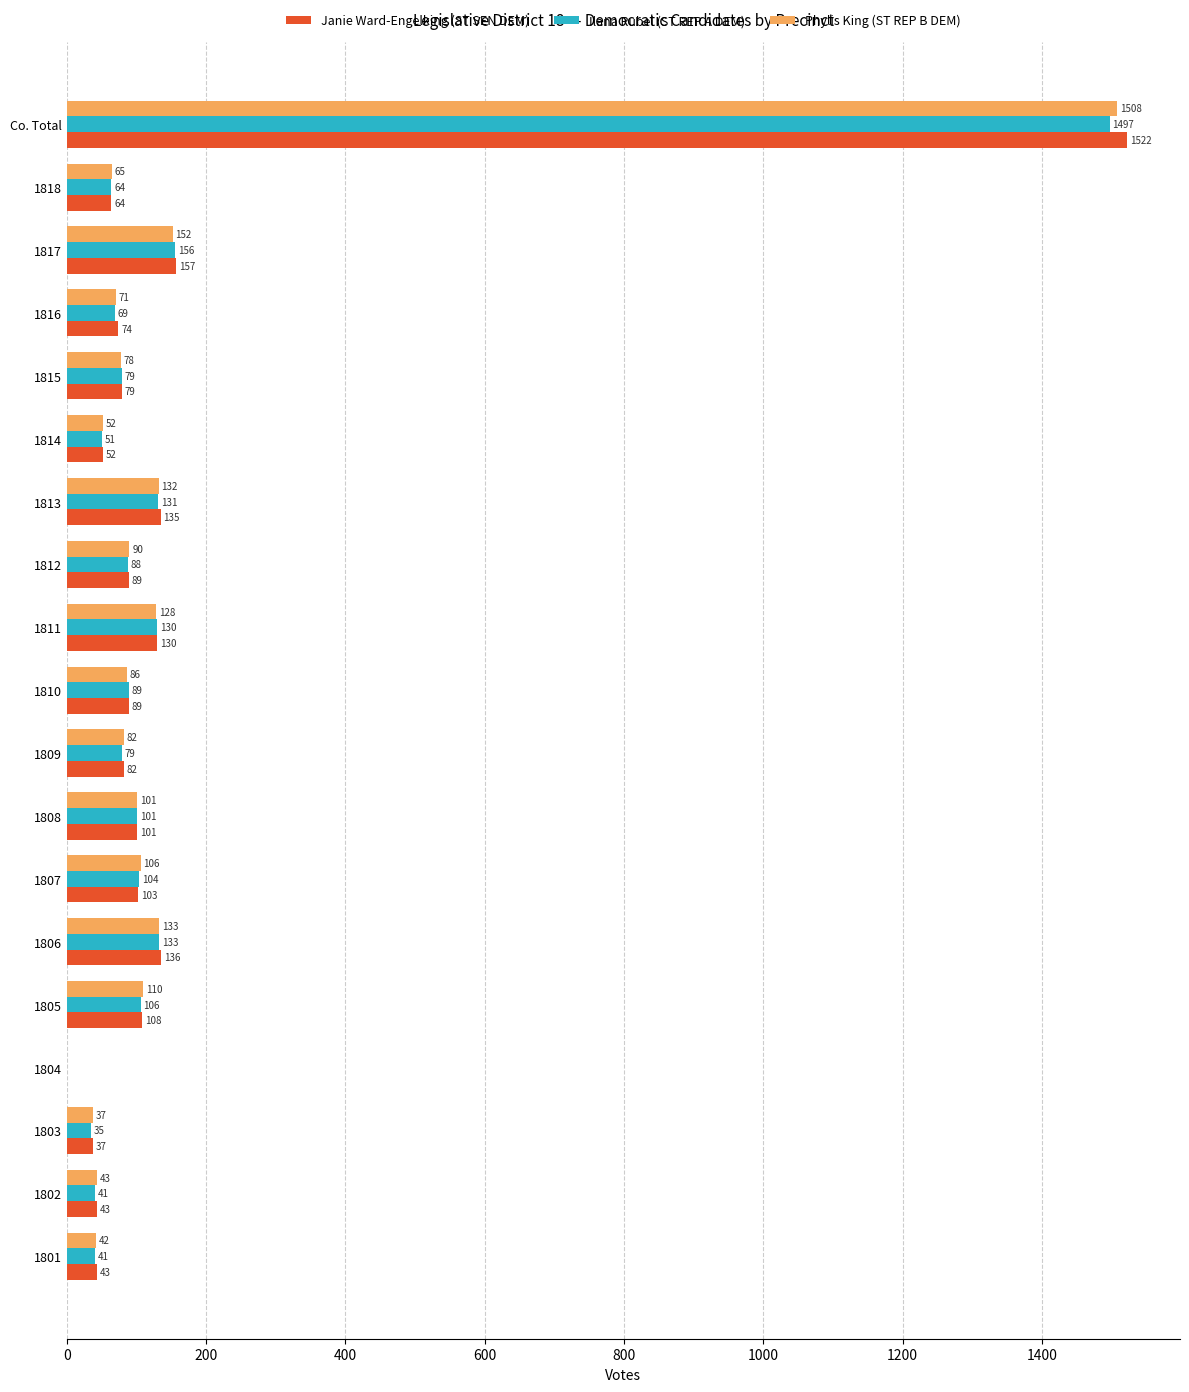

What is the sum of all Ilana Rubel (ST REP A DEM) values?

2994